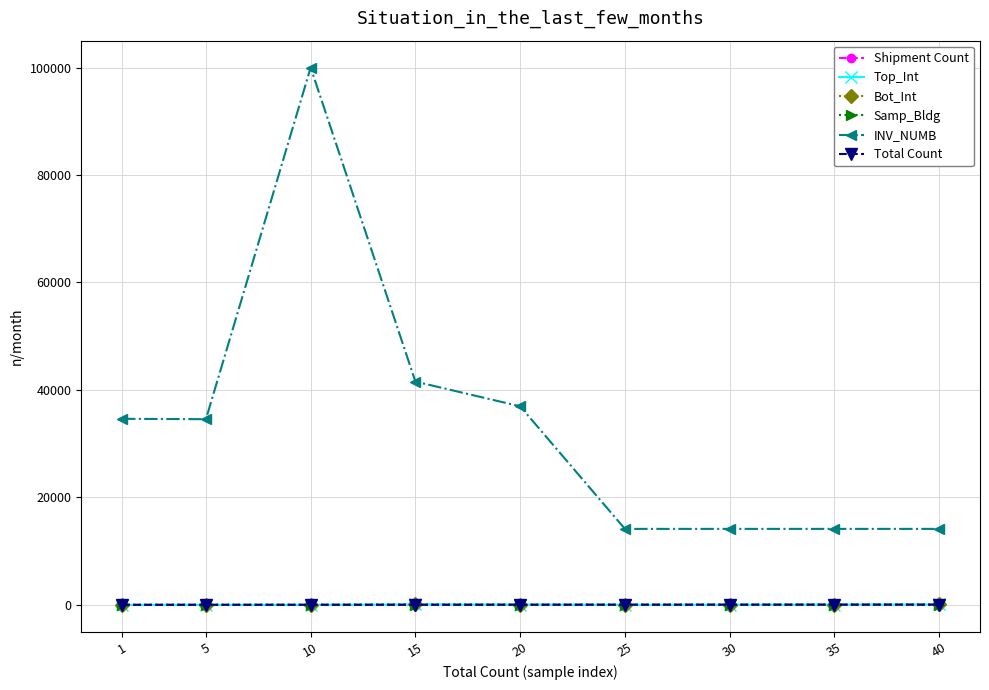

Does the chart have visible grid lines?

Yes